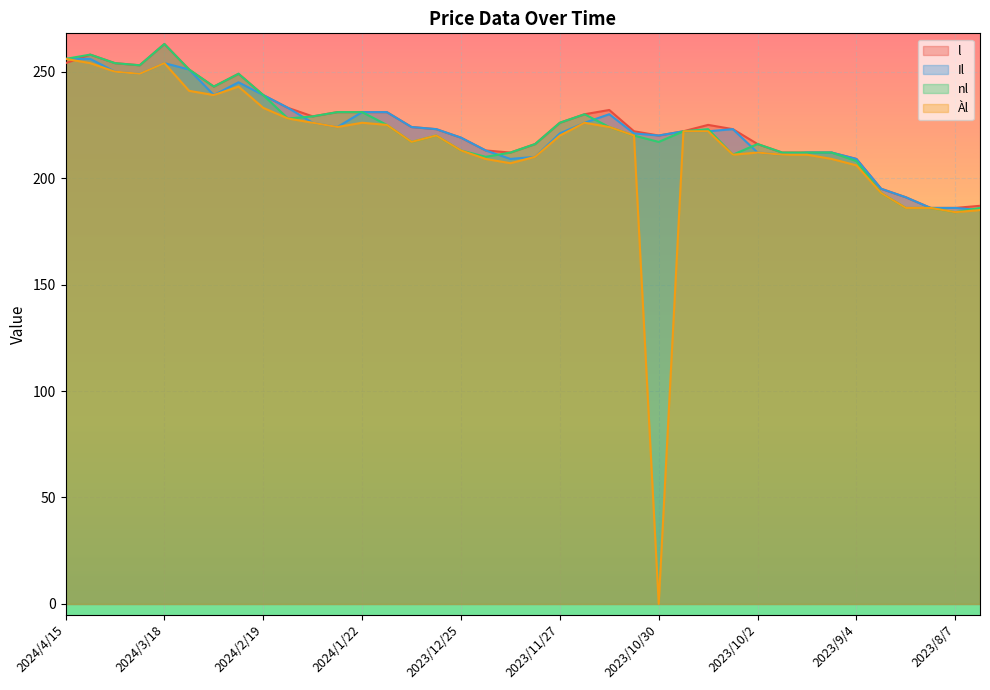

True or false: nl has a value of 287 at 2023/10/30.

False